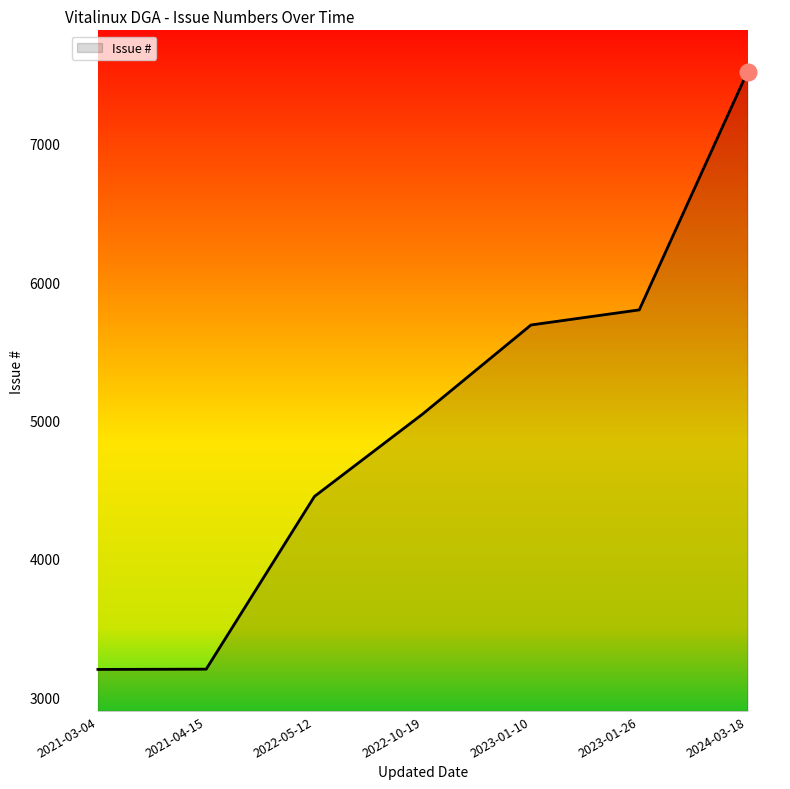

What is the difference between the second highest and minimum values?

2598